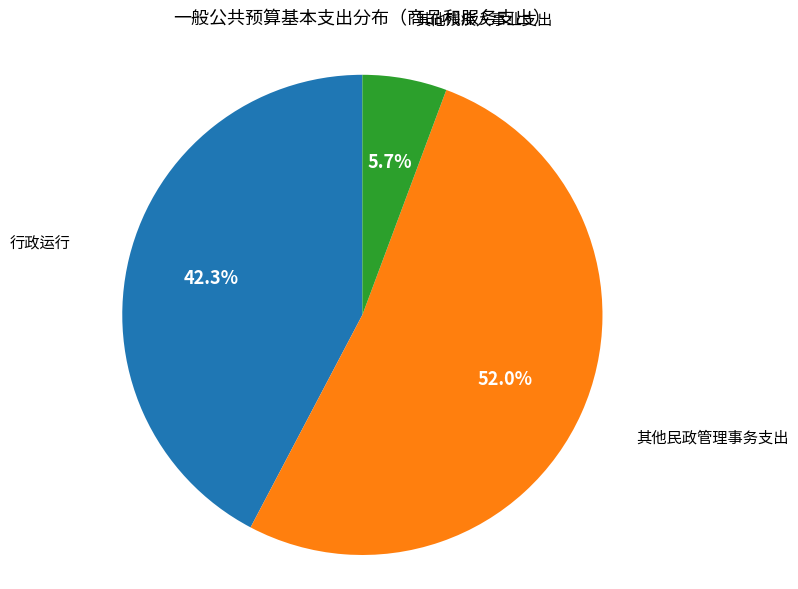

Which has a higher value, 行政运行 or 其他民政管理事务支出?

其他民政管理事务支出